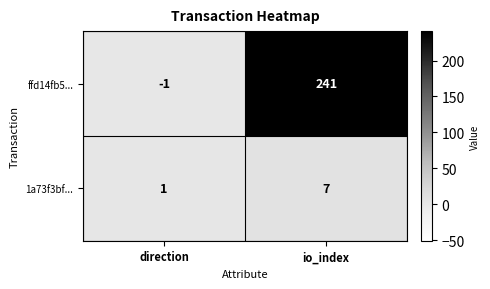

At which category is the sum across all series the highest?

io_index